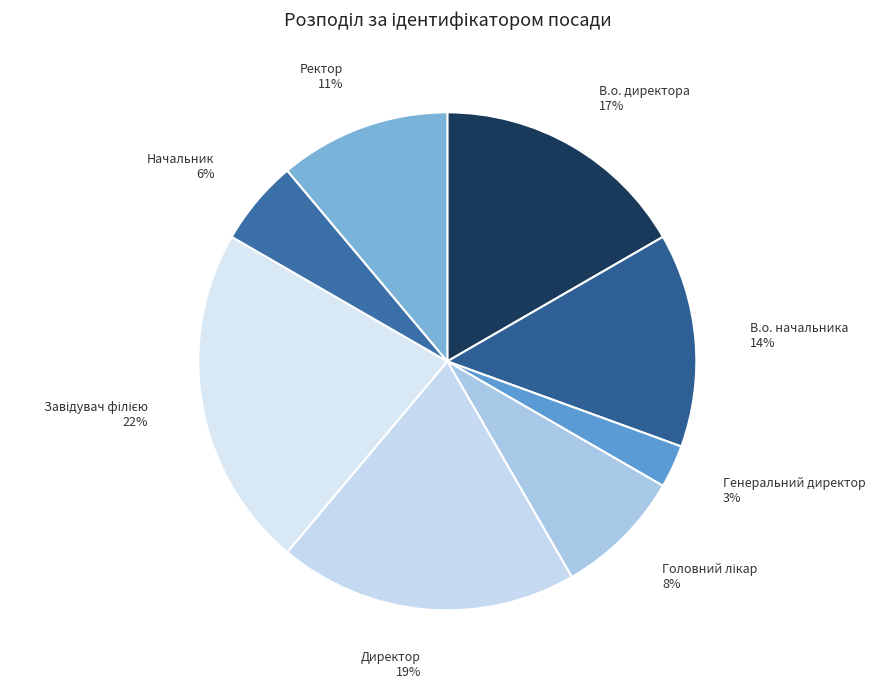

How many slices are in this pie chart?

8